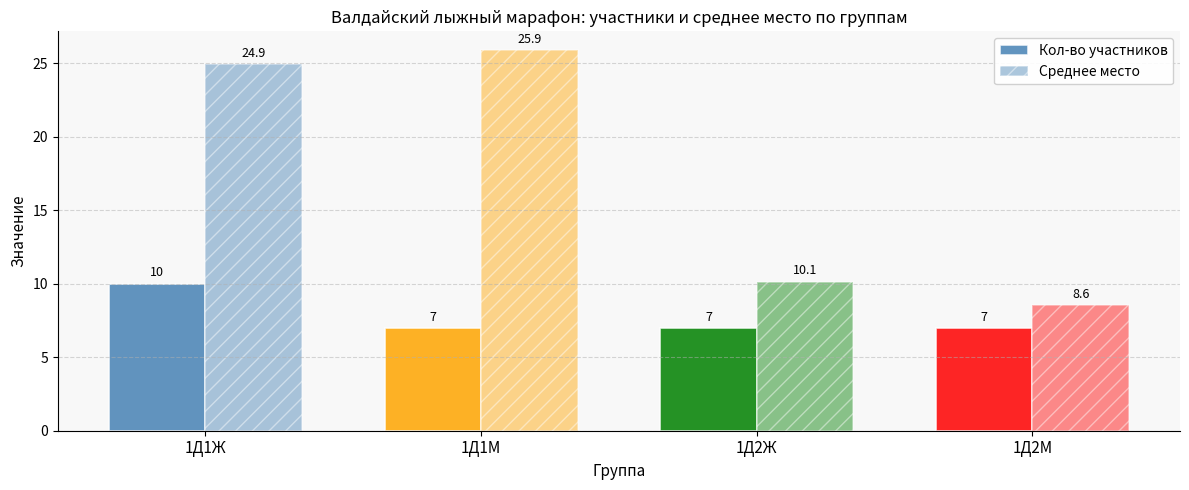

What is the greatest value displayed?

25.9